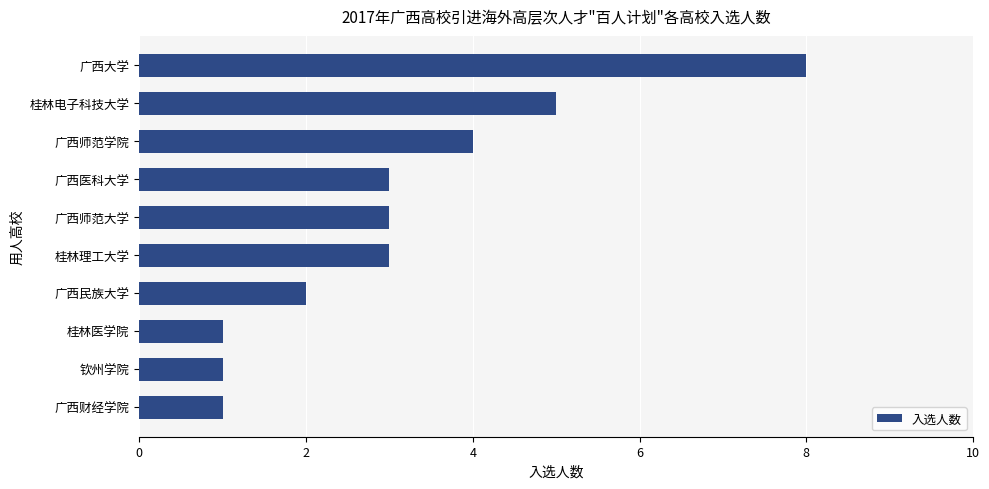

Which label corresponds to the largest value in the chart?

广西大学